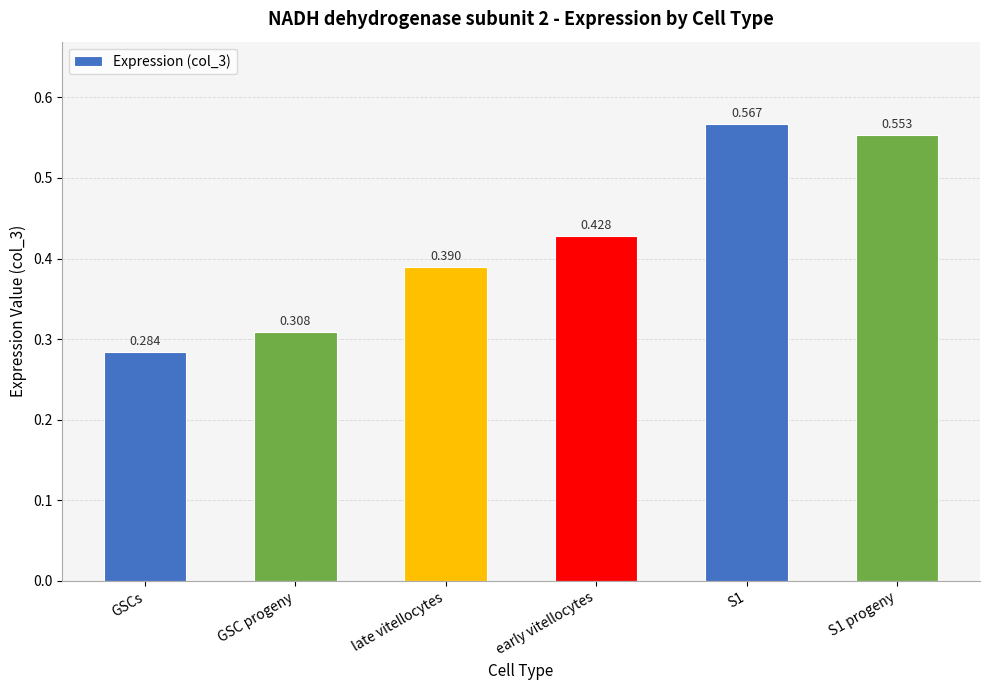

Between late vitellocytes and S1, which is larger?

S1